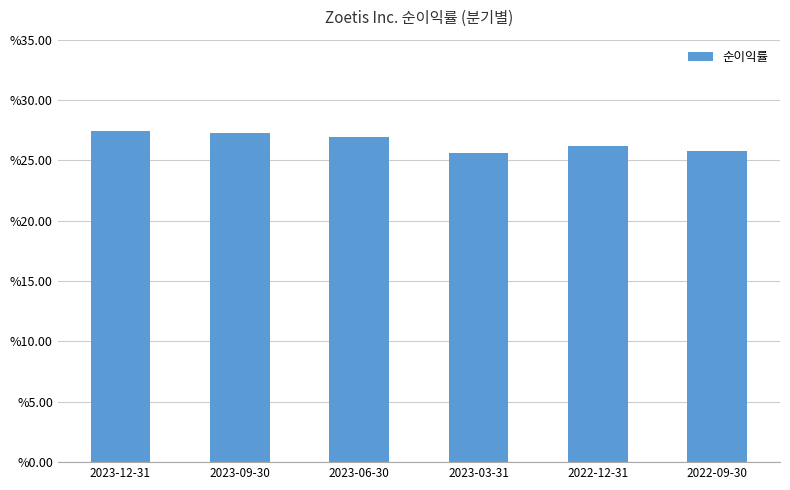

List the labels in order of value, largest first.

2023-12-31, 2023-09-30, 2023-06-30, 2022-12-31, 2022-09-30, 2023-03-31